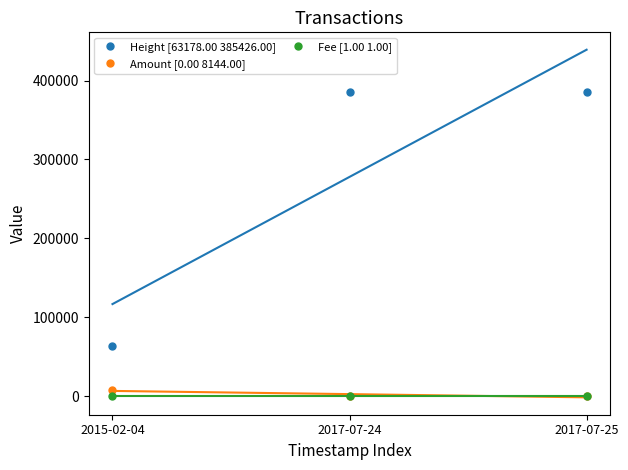

What are all the series names shown in the legend?

Height [63178.00 385426.00], Amount [0.00 8144.00], Fee [1.00 1.00]